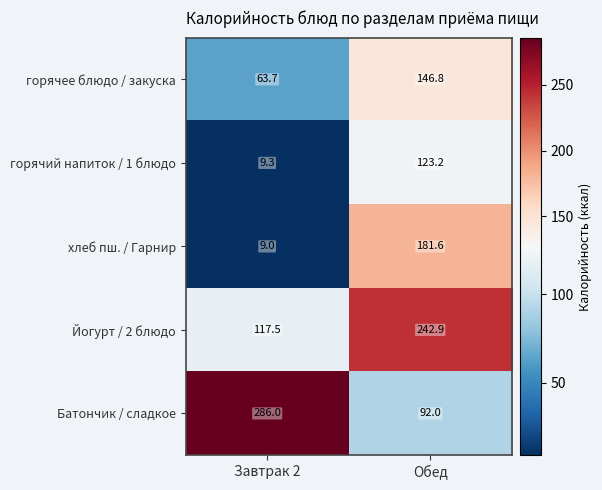

Which series has the largest range (max minus min)?

Батончик / сладкое